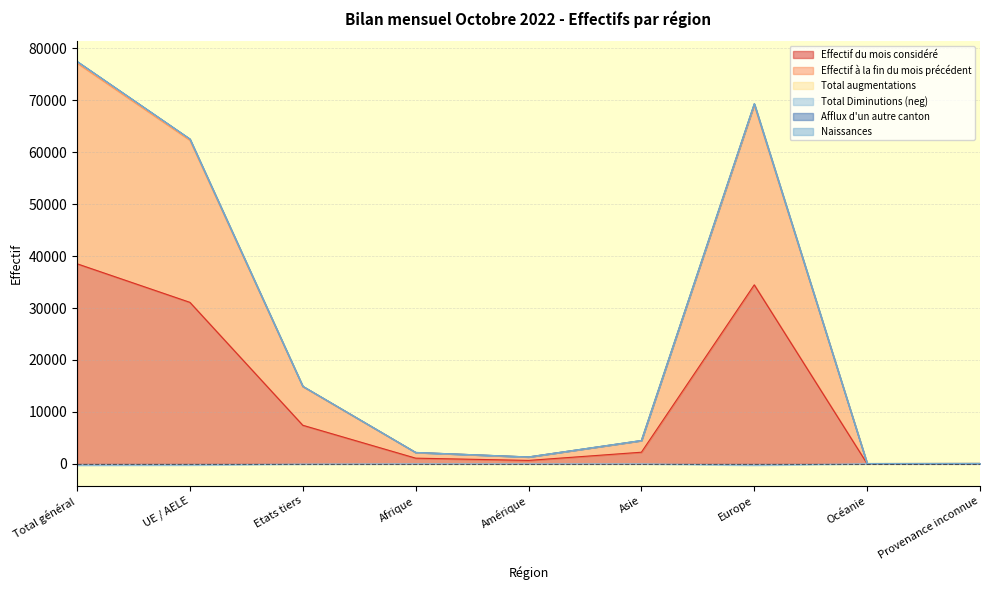

What is the spread (max minus min) of values at Océanie?

58